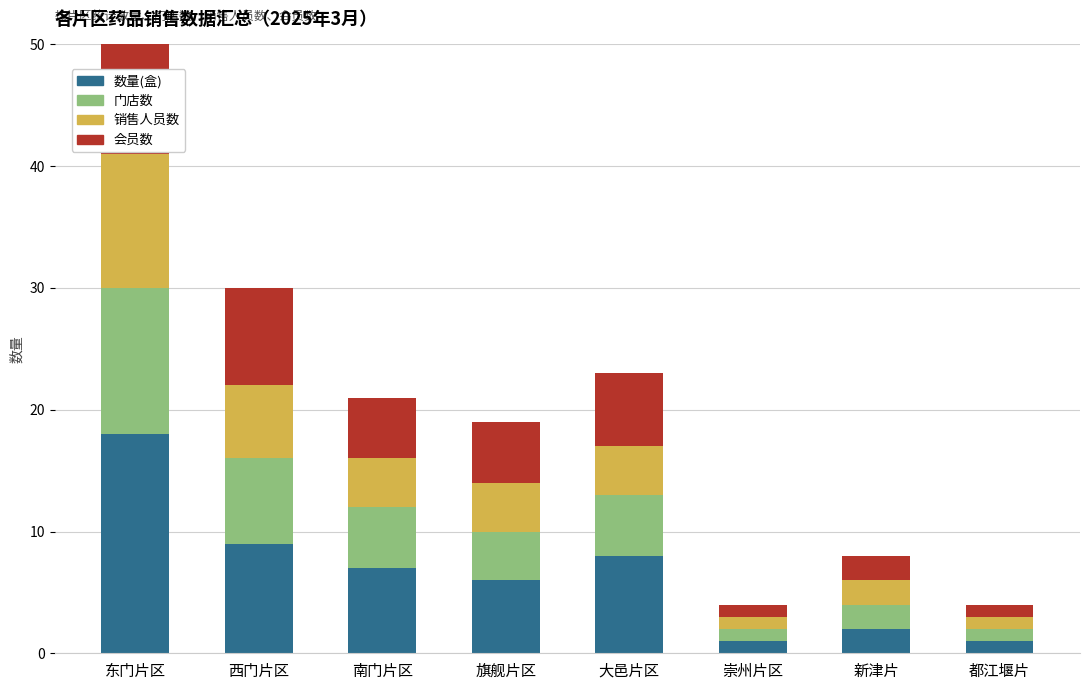

Is the value of 数量(盒) at 都江堰片 greater than the value of 销售人员数 at 崇州片区?

No